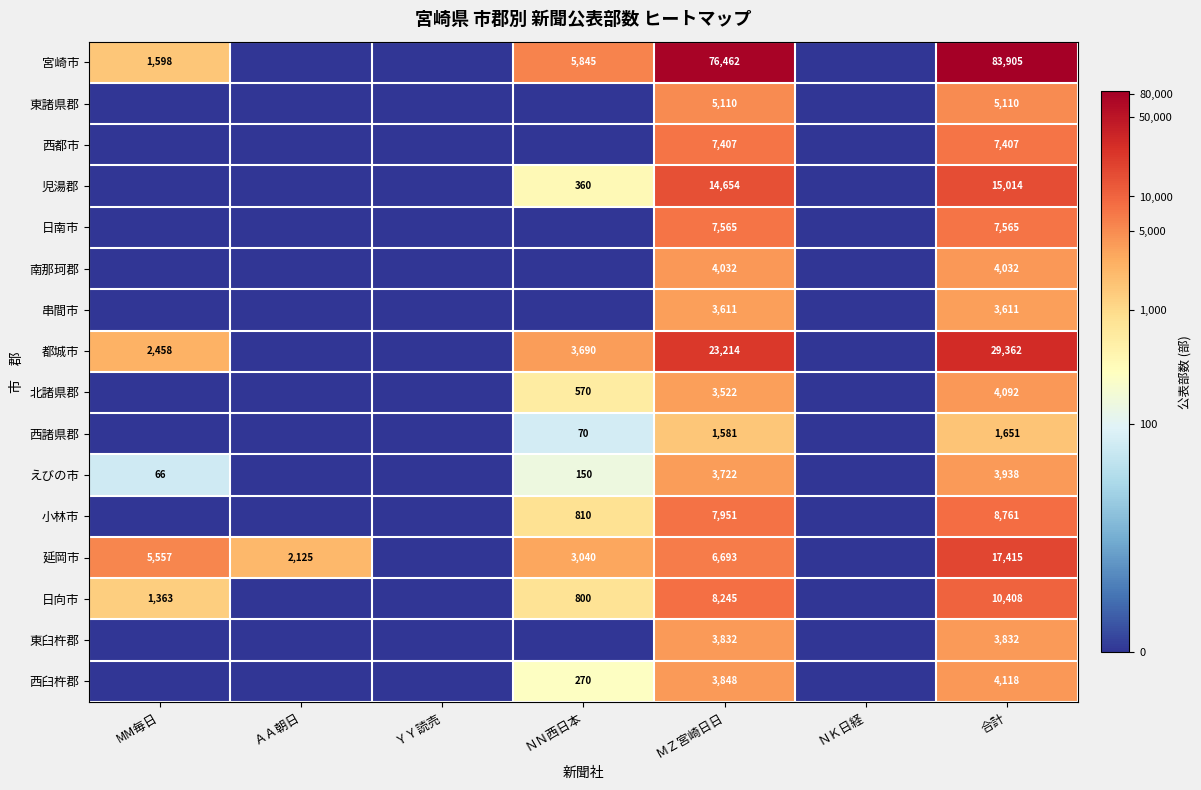

The value of 東臼杵郡 at 合計 is 3832. True or false?

True